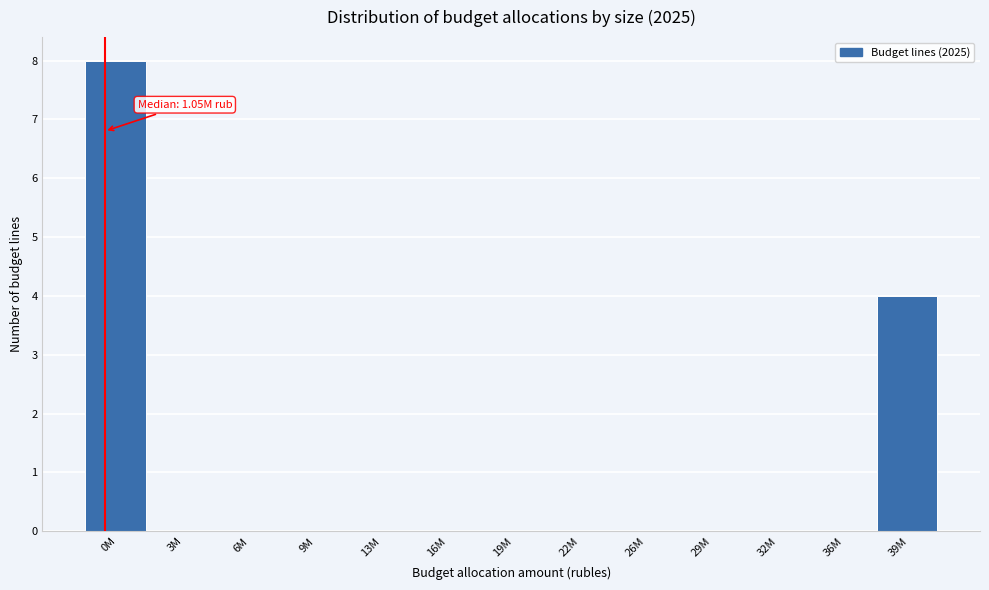

Reading left to right, list all the values displayed in this chart.

0M=8	3M=0	6M=0	9M=0	13M=0	16M=0	19M=0	22M=0	26M=0	29M=0	32M=0	36M=0	39M=4